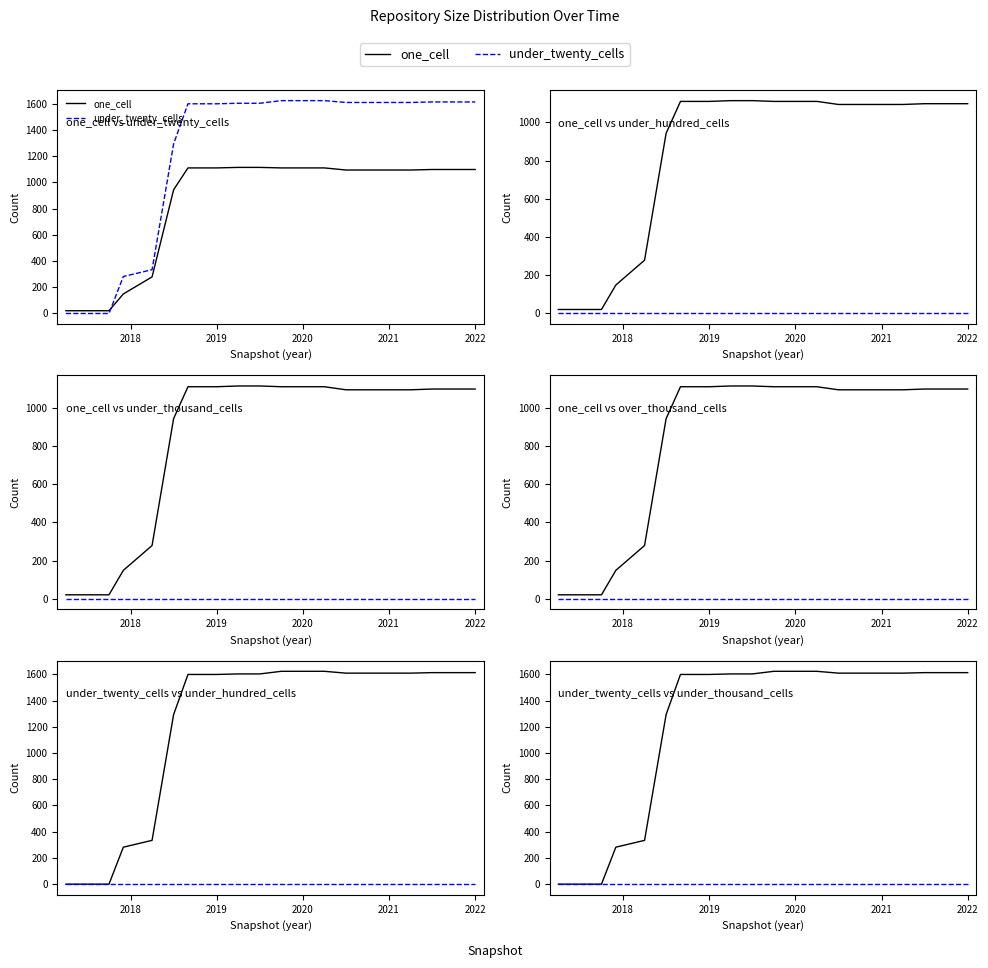

True or false: under_twenty_cells and under_hundred_cells intersect in this chart.

False